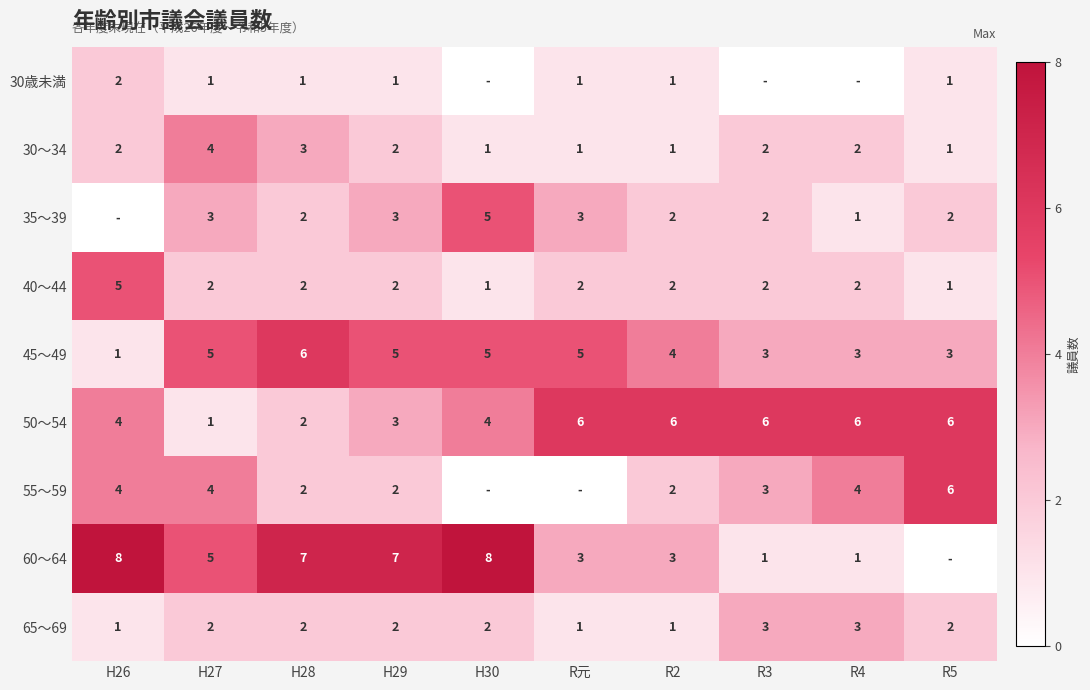

What is the spread (max minus min) of values at H29?

6